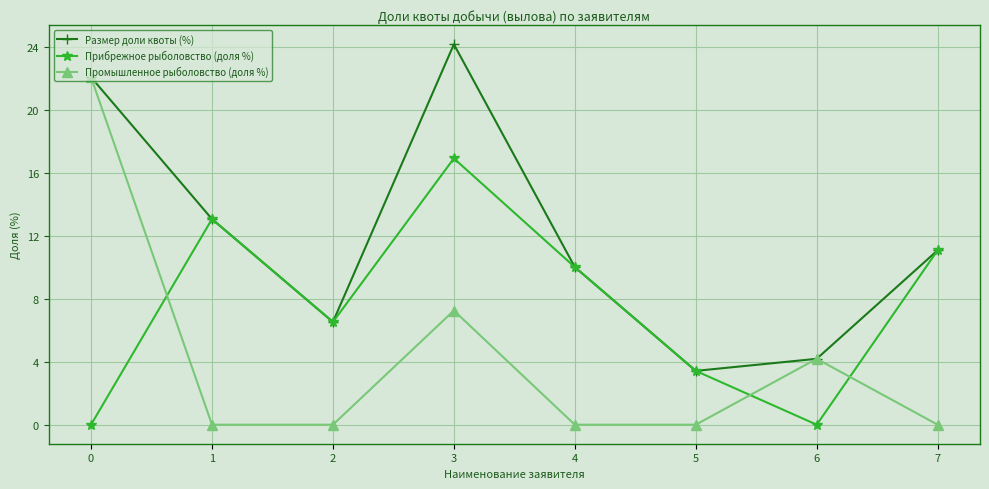

What is the difference between the maximum and minimum values in the Промышленное рыболовство (доля %) series?

22.1